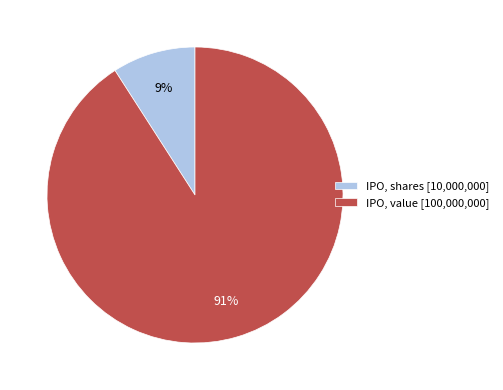

Which category has the biggest portion of the pie?

IPO, value